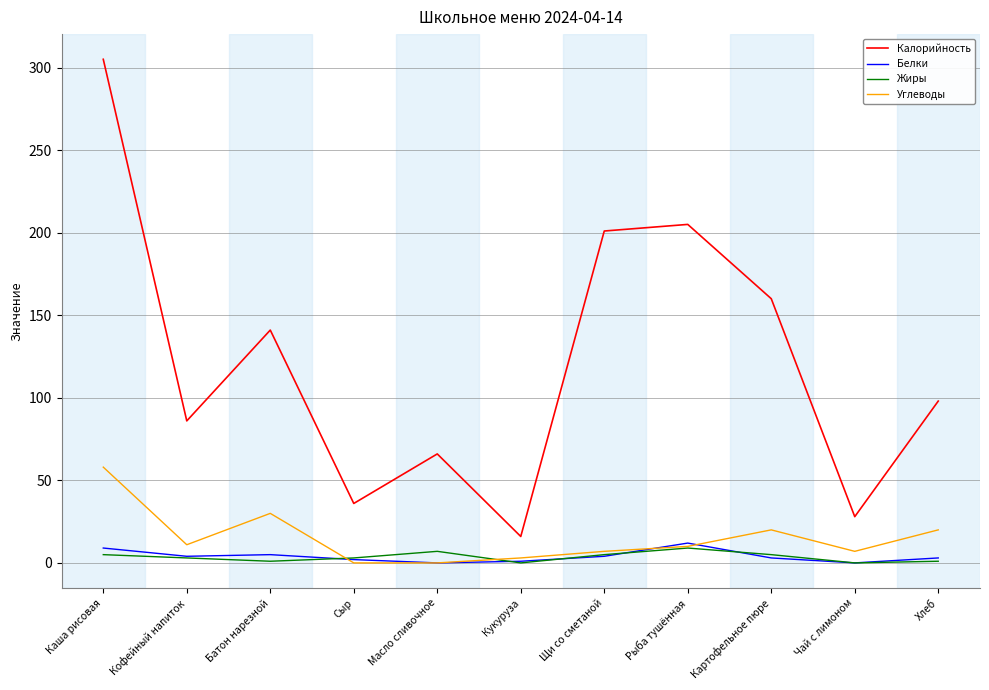

Which series changed the most between Батон нарезной and Хлеб?

Калорийность